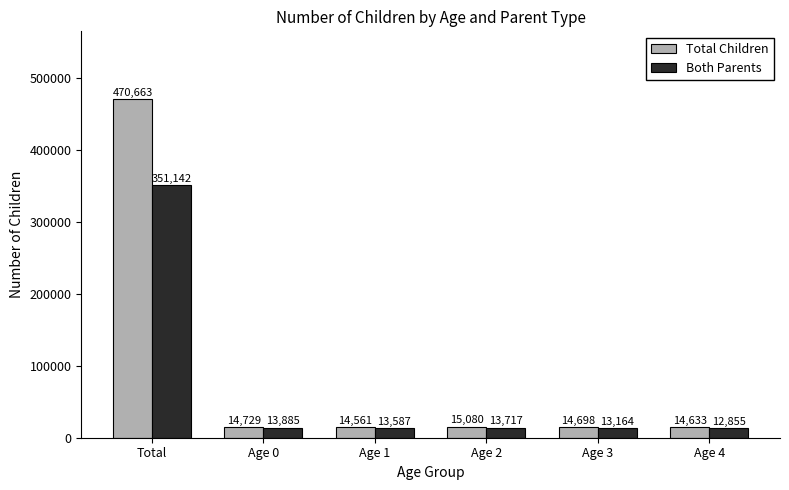

What is the difference between the second highest and minimum values in the Both Parents series?

1030